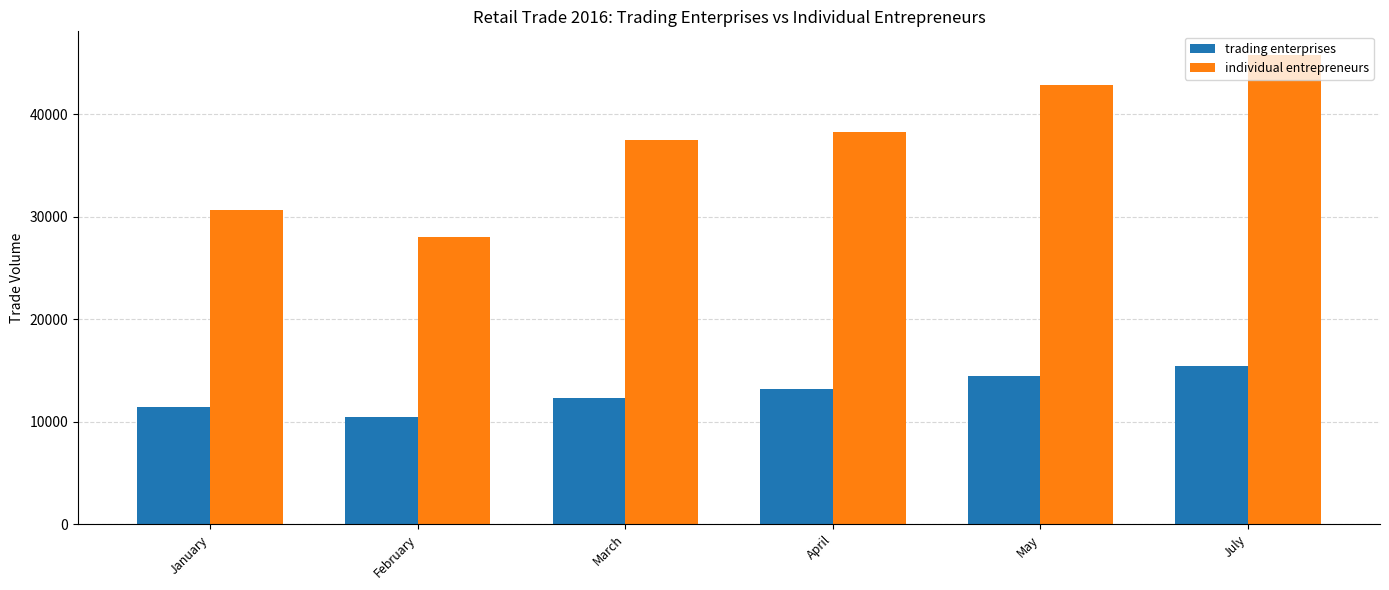

What is the smallest value displayed?

10424.0